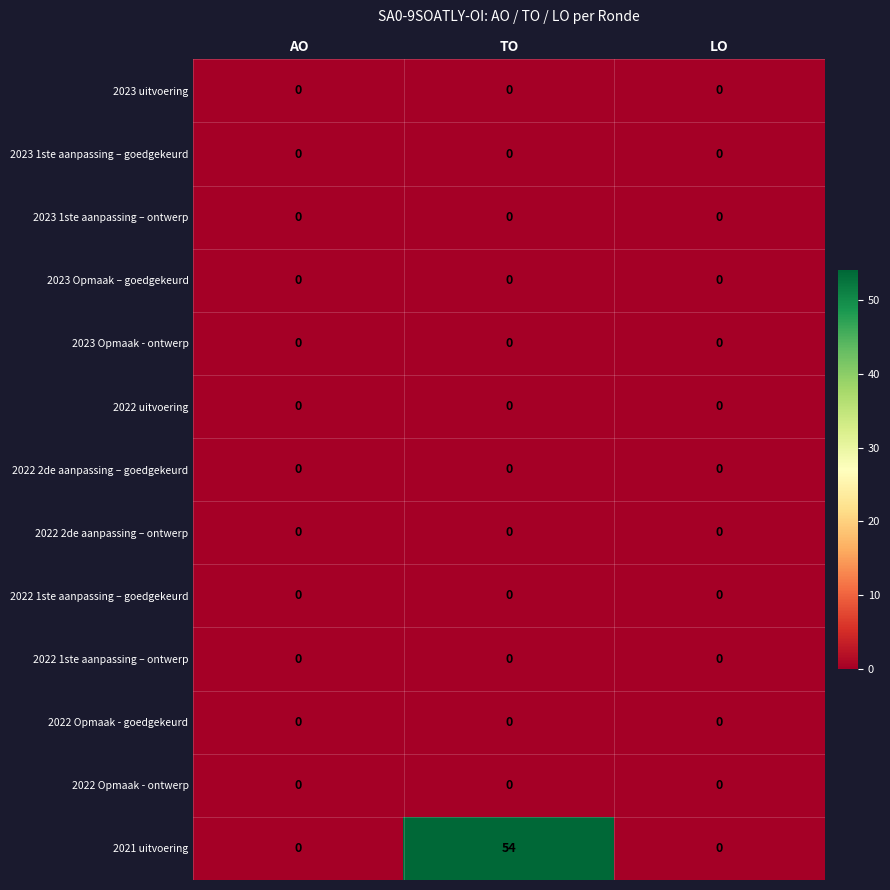

At which category is the sum across all series the highest?

TO